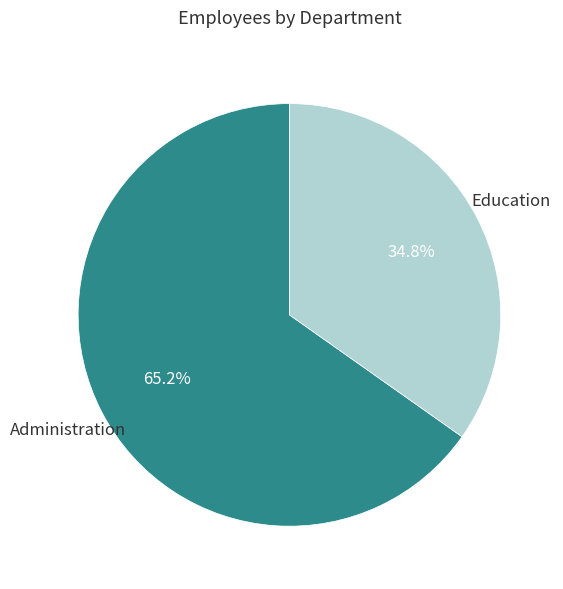

Is it true that Education is 35% of the pie?

True